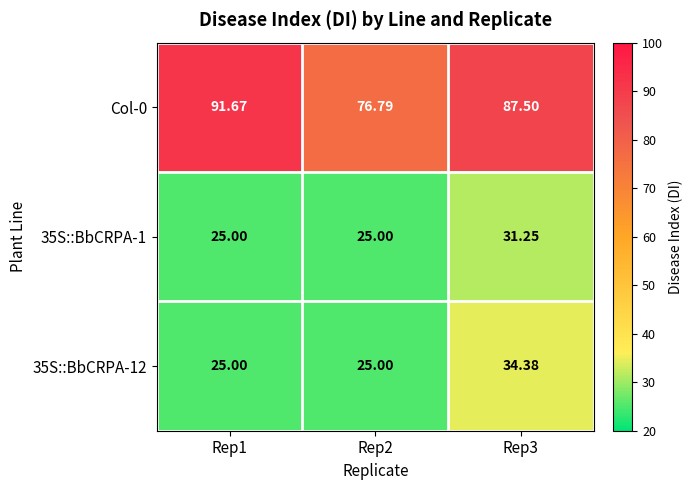

Is the value of Col-0 at Rep1 greater than the value of 35S::BbCRPA-1 at Rep1?

Yes